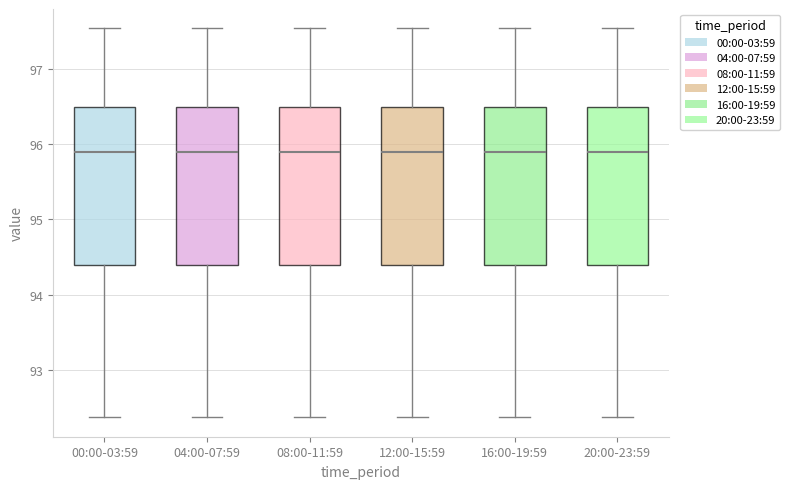

Reading left to right, read every box against the y-axis: the position of its median line, the range the box covers, and the ends of its whiskers. The values are not printed on the chart, so give them approximately, as read against the axis.

00:00-03:59: median 95.9, box 94.4 to 96.5, whiskers 92.4 to 97.5
04:00-07:59: median 95.9, box 94.4 to 96.5, whiskers 92.4 to 97.5
08:00-11:59: median 95.9, box 94.4 to 96.5, whiskers 92.4 to 97.5
12:00-15:59: median 95.9, box 94.4 to 96.5, whiskers 92.4 to 97.5
16:00-19:59: median 95.9, box 94.4 to 96.5, whiskers 92.4 to 97.5
20:00-23:59: median 95.9, box 94.4 to 96.5, whiskers 92.4 to 97.5